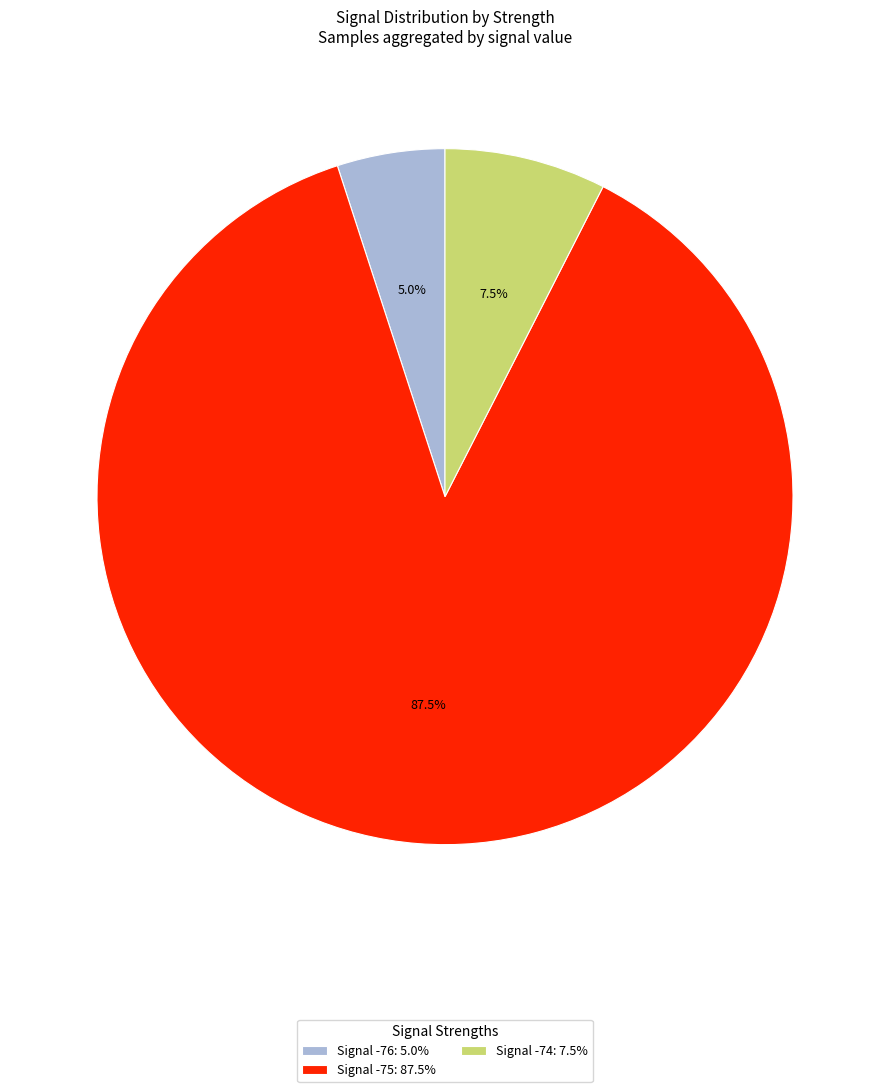

What is the largest slice in the pie chart?

Signal -75: 87.5%